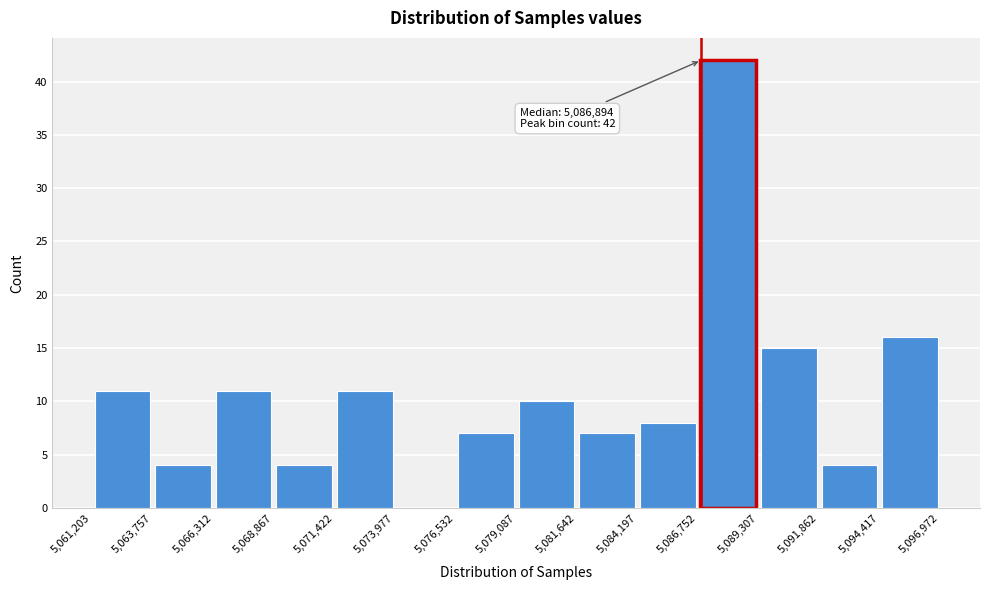

Over which range of the x-axis is the bar tallest?

5,086,752 to 5,089,307